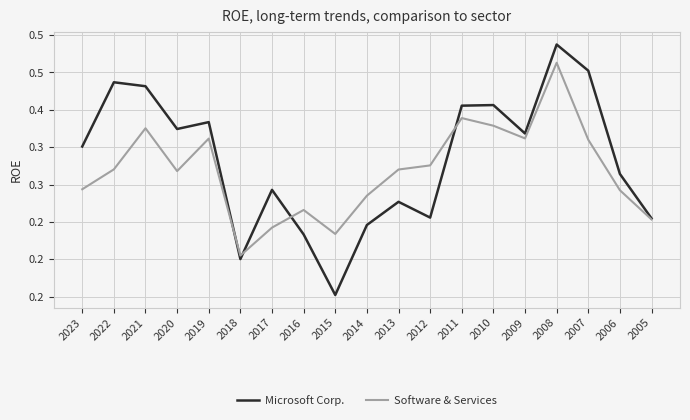

List the labels in order of Software & Services value, largest first.

2008, 2011, 2010, 2021, 2009, 2019, 2007, 2012, 2022, 2013, 2020, 2023, 2006, 2014, 2016, 2005, 2017, 2015, 2018